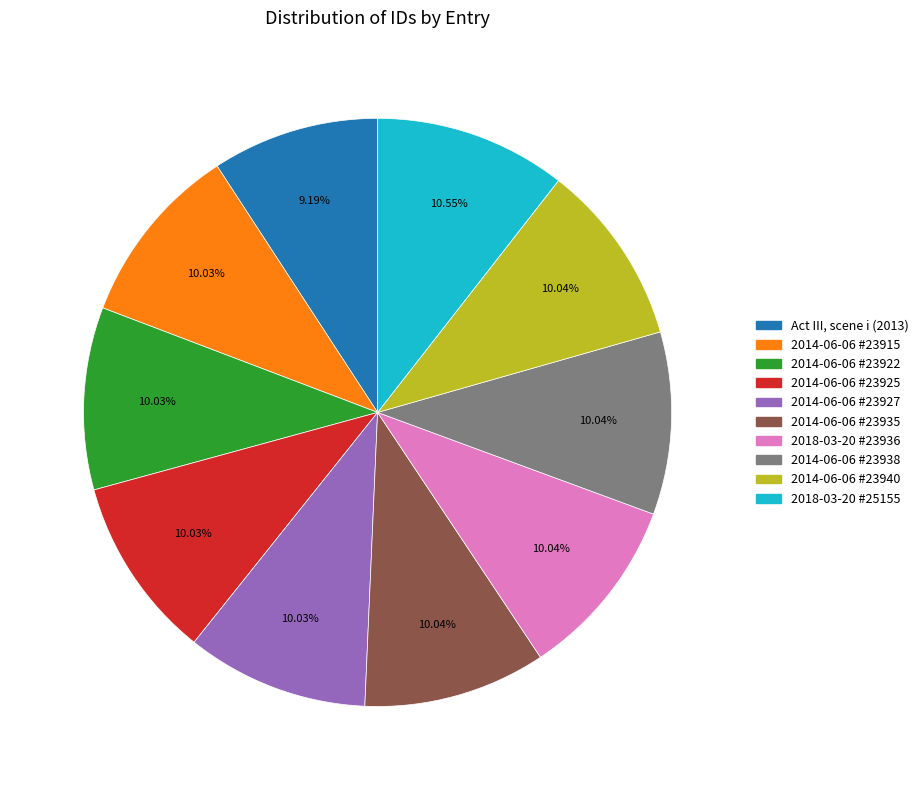

Does 2014-06-06 #23940 account for over 50% of the chart?

No